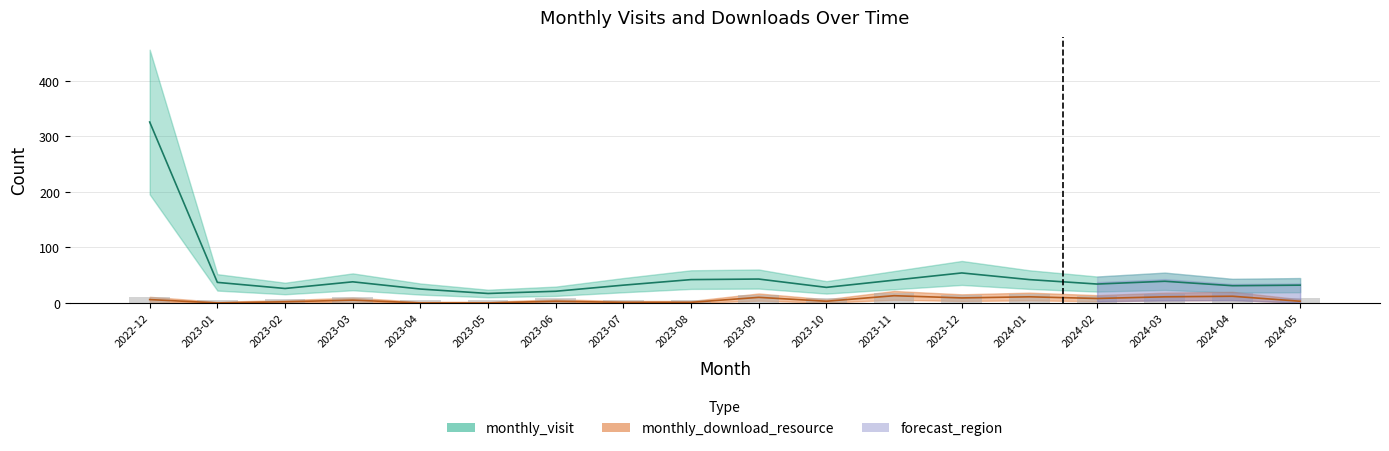

At which category is the sum across all series the highest?

2022-12